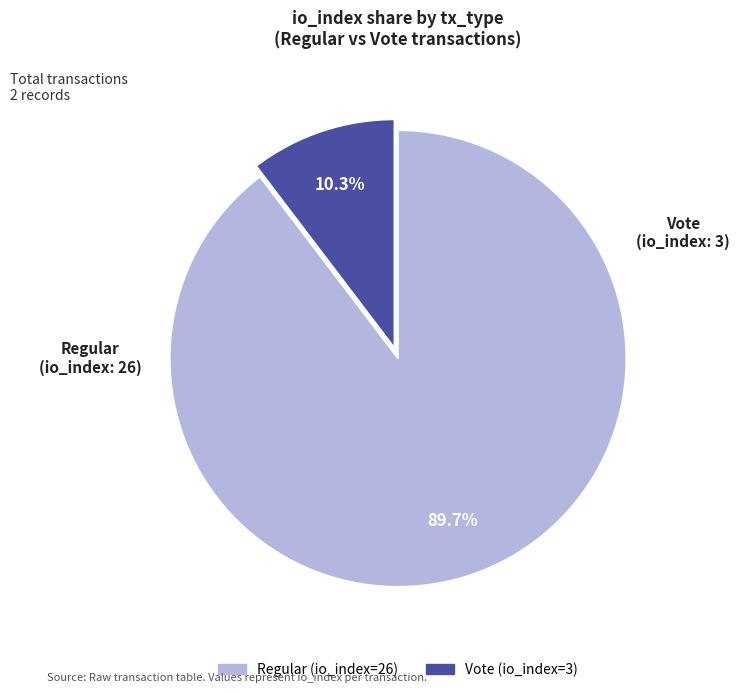

Is there any slice that represents more than half of the pie?

Yes